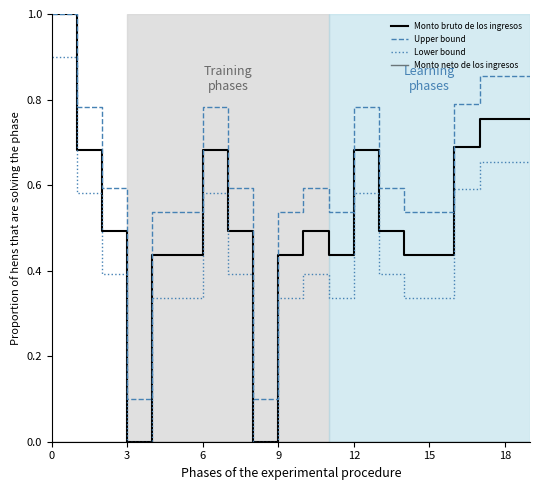

True or false: Lower bound and Upper bound cross at least once.

False